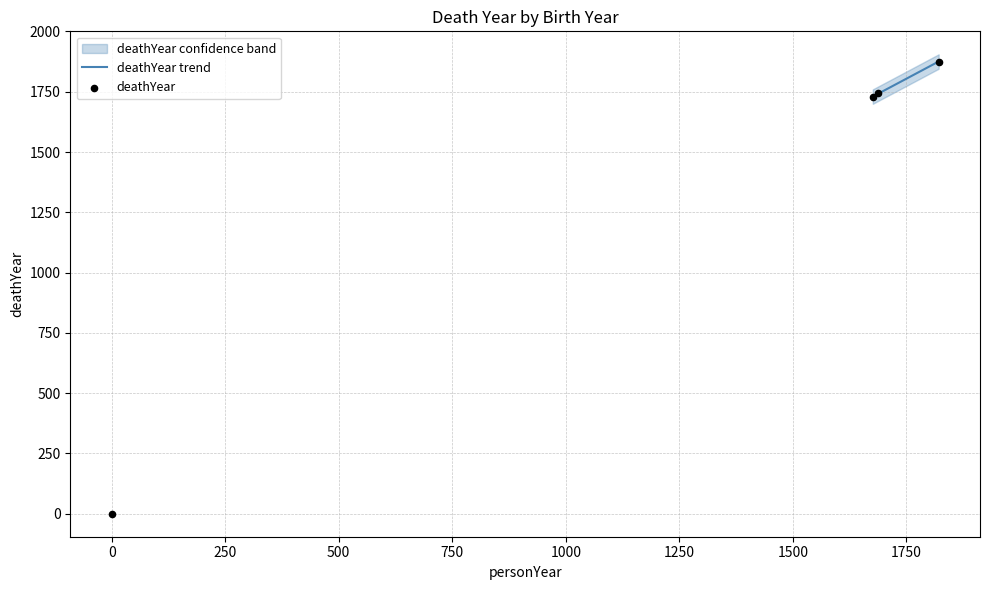

What is the change in value from 1821 to 1676?

-147